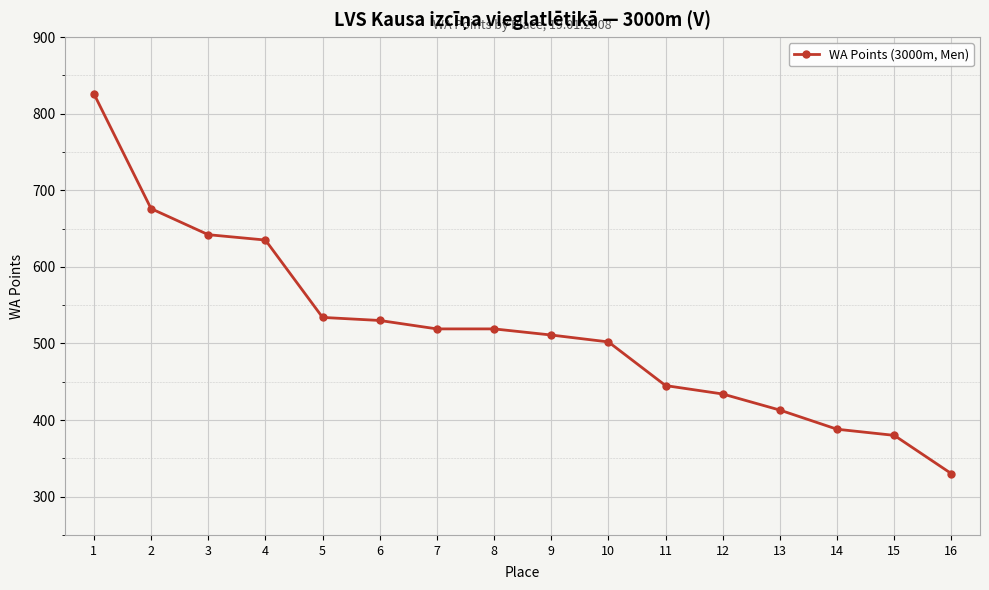

At which category does the chart reach its peak across all series?

1